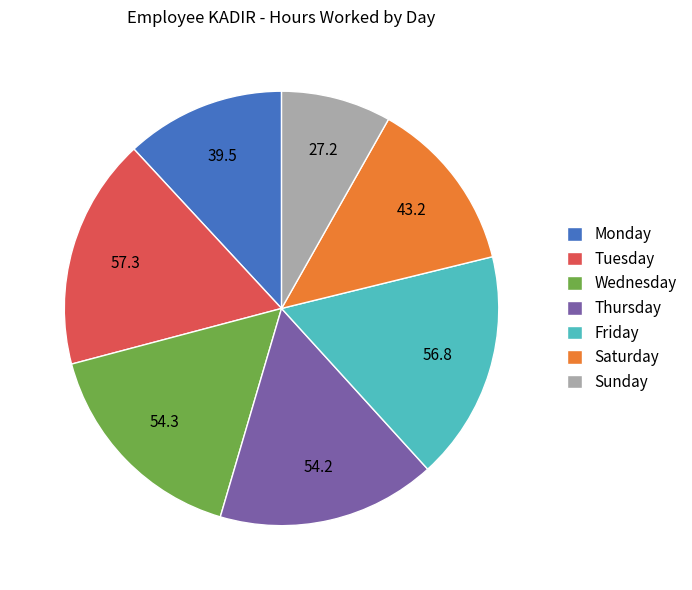

Approximately how many times larger is the value at Monday compared to Wednesday?

0.7